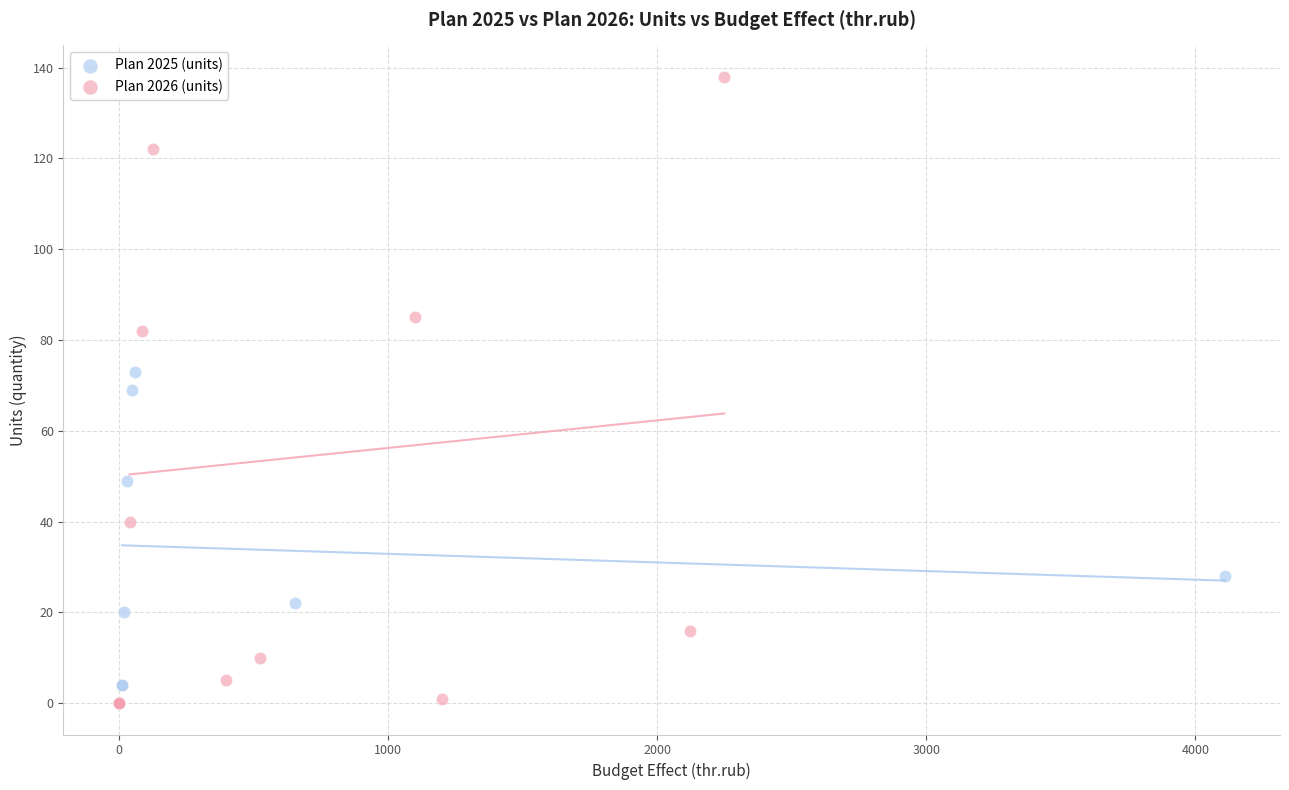

Which series reaches the maximum Y coordinate?

Plan 2026 (units)